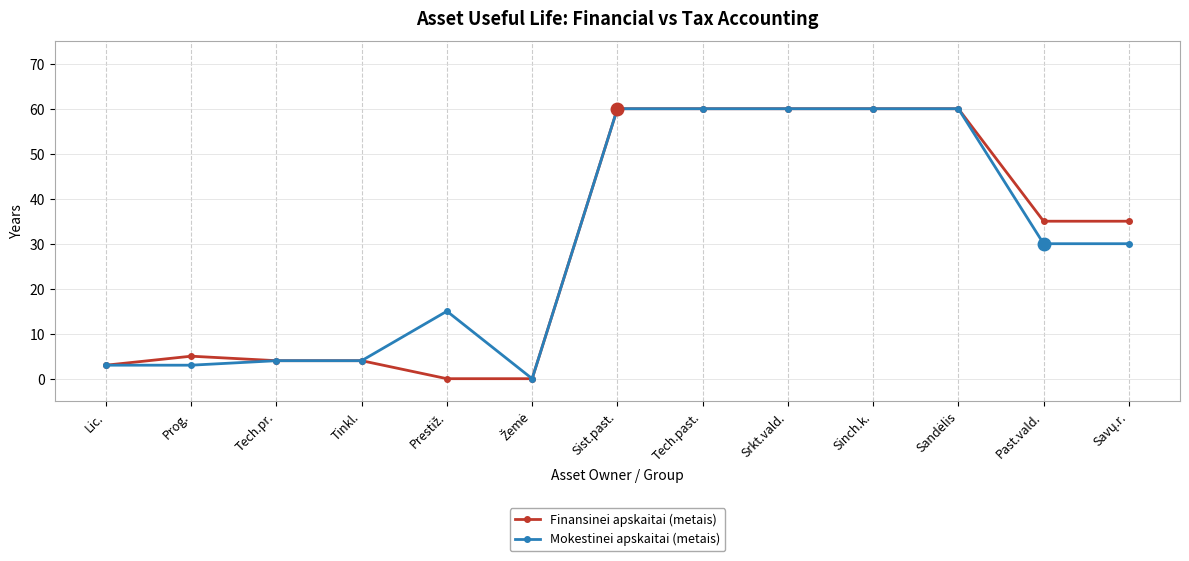

How many lines are shown in the chart?

2